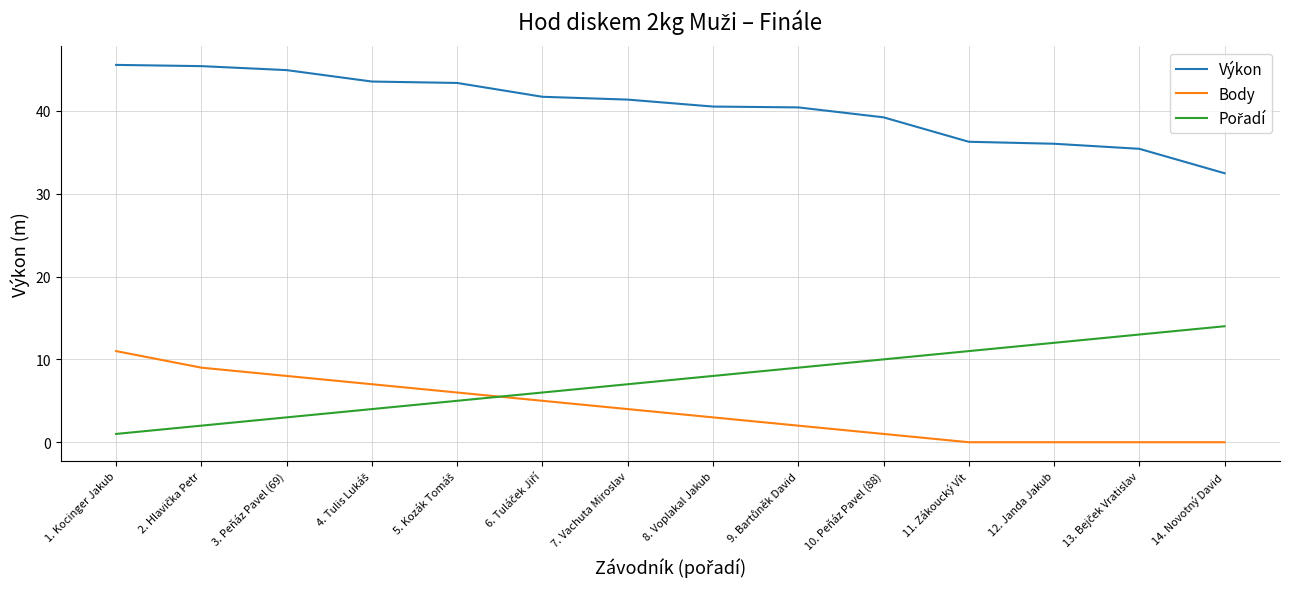

Count the number of data series in this chart.

3